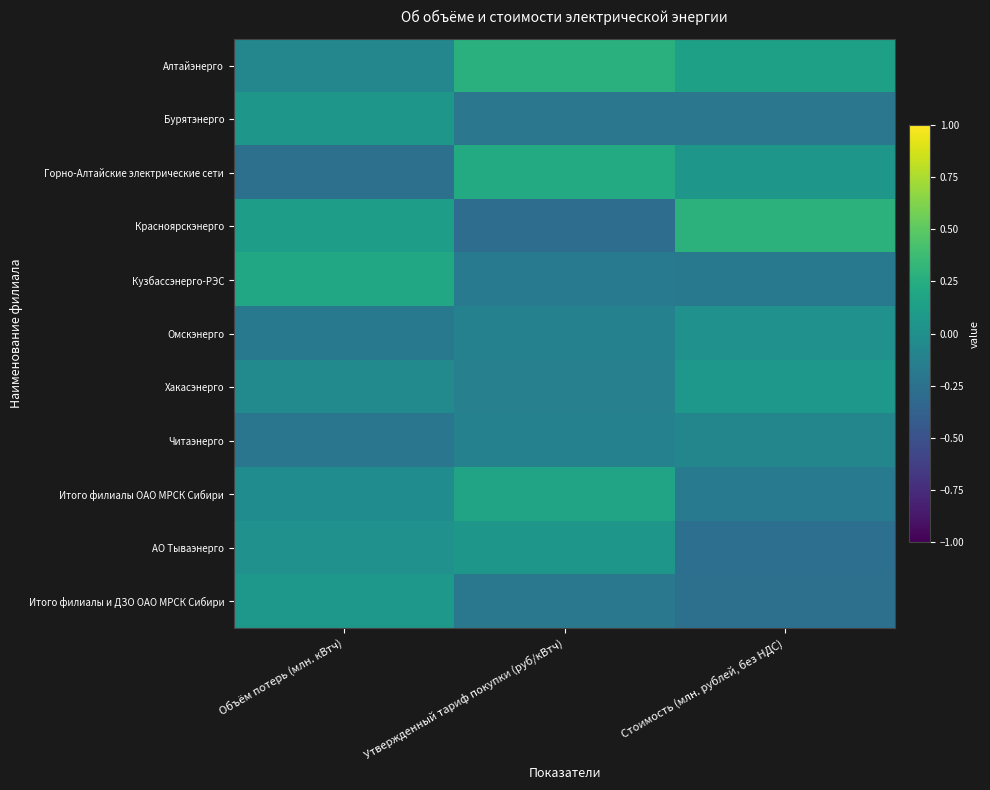

At Стоимость (млн. рублей, без НДС), list the series in order from largest to smallest.

Красноярскэнерго, Алтайэнерго, Хакасэнерго, Горно-Алтайские электрические сети, Омскэнерго, Читаэнерго, Итого филиалы ОАО МРСК Сибири, Кузбассэнерго-РЭС, Бурятэнерго, Итого филиалы и ДЗО ОАО МРСК Сибири, АО Тываэнерго